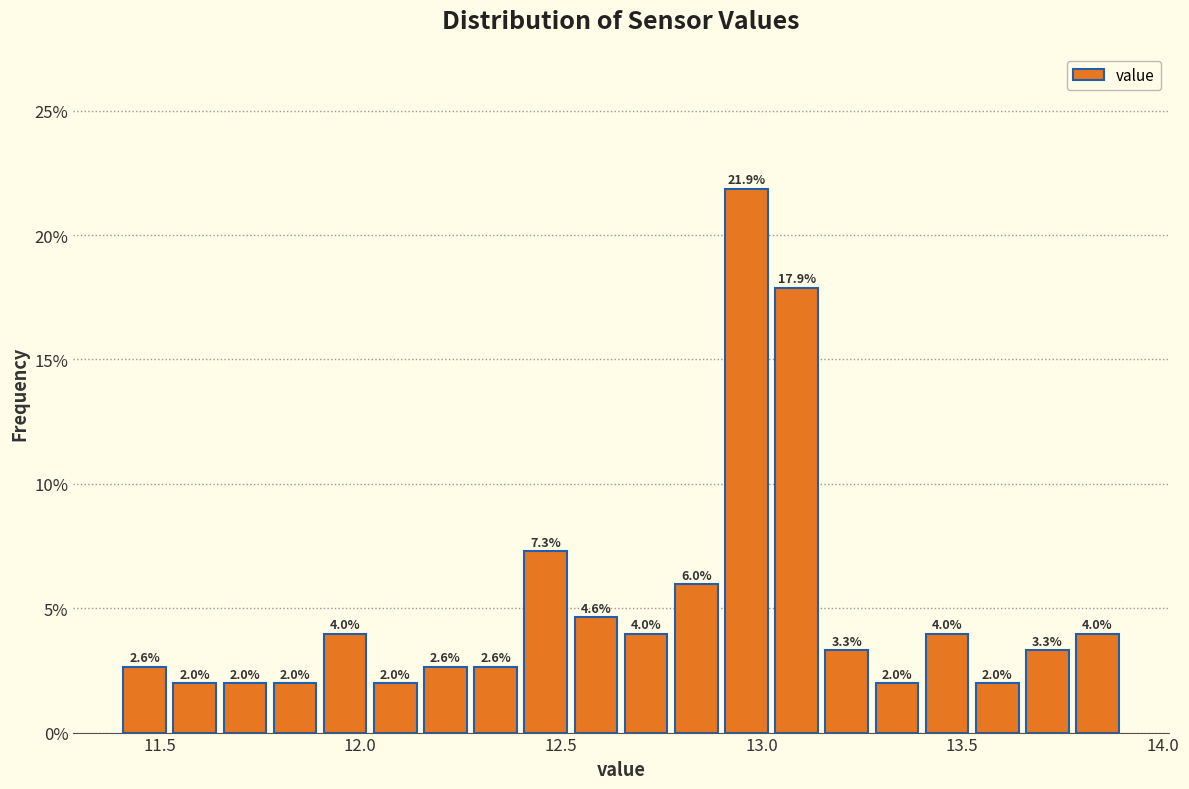

Around what value on the x-axis is the tallest bar? Give the approximate position of its centre, as read against the axis.

12.95